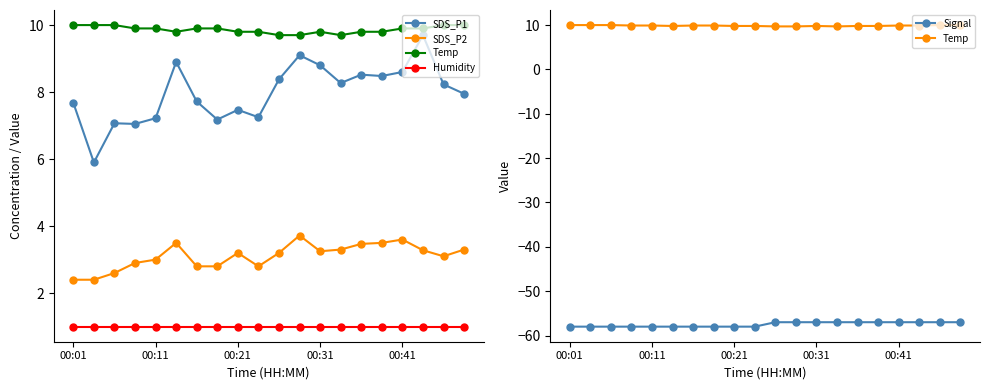

What is the value of the Signal point at the 11th from the left?

-57.0